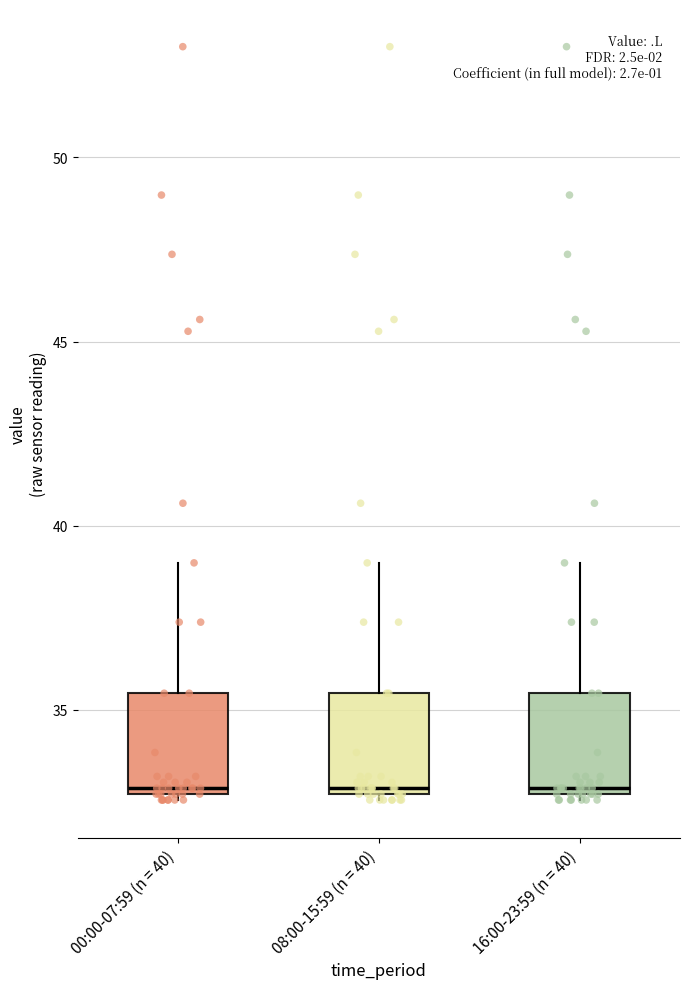

Reading left to right, read every box against the y-axis: the position of its median line, the range the box covers, and the ends of its whiskers. The values are not printed on the chart, so give them approximately, as read against the axis.

00:00-07:59 (n = 40): median 33.0, box 32.5 to 35.5, whiskers 32.5 (just below the box's lower edge) to 39.0
08:00-15:59 (n = 40): median 33.0, box 32.5 to 35.5, whiskers 32.5 (just below the box's lower edge) to 39.0
16:00-23:59 (n = 40): median 33.0, box 32.5 to 35.5, whiskers 32.5 (just below the box's lower edge) to 39.0